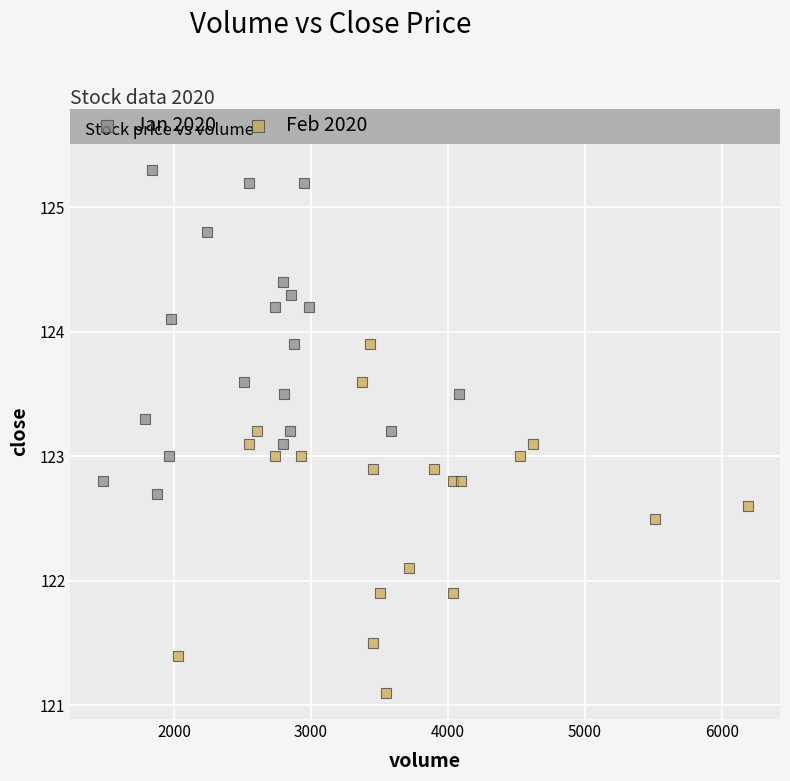

Which series contains the highest Y value?

Jan 2020